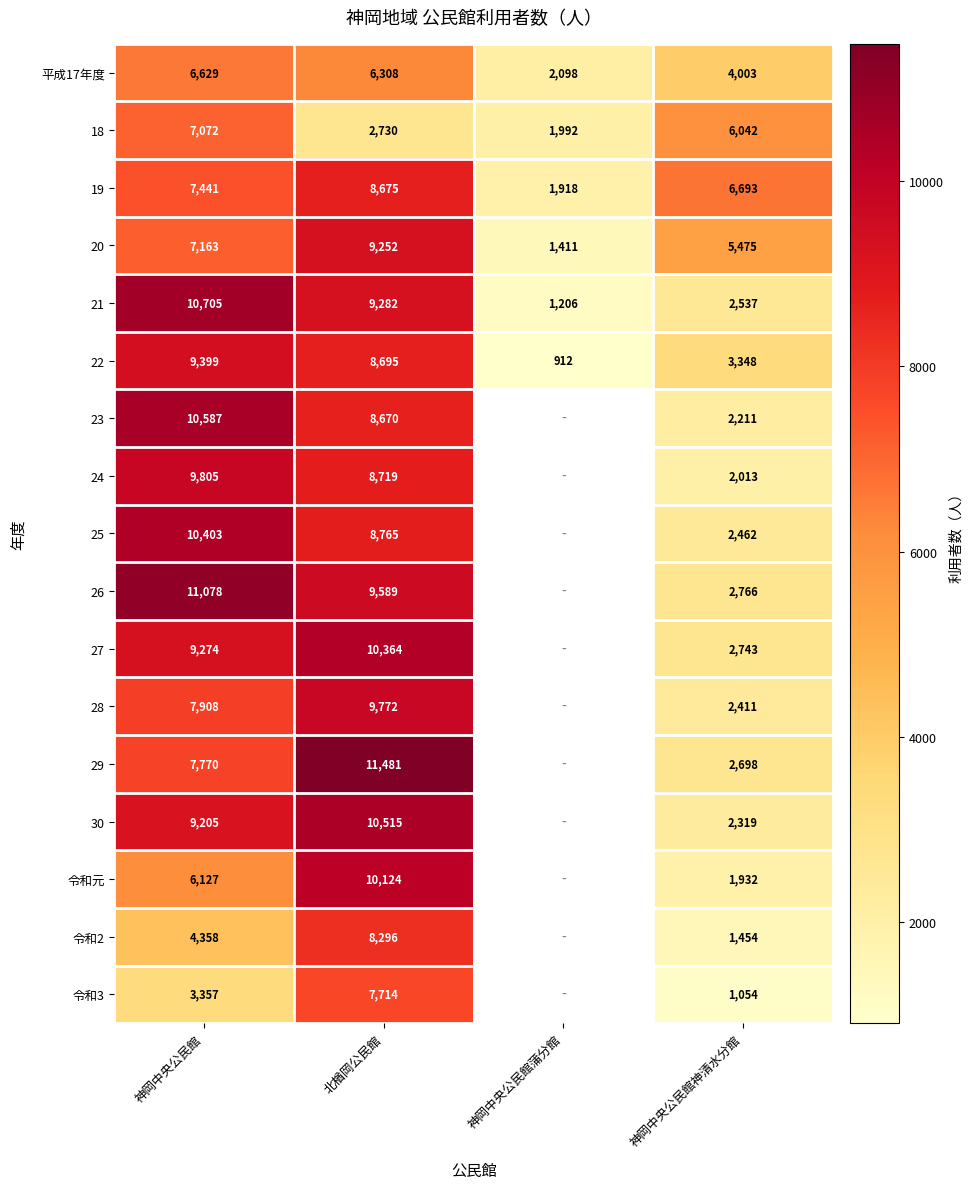

At which category does the chart reach its minimum across all series?

神岡中央公民館蒲分館